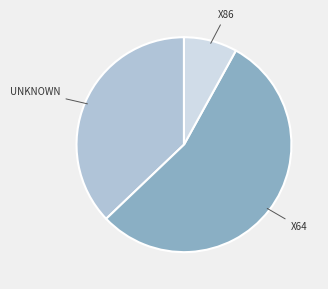

Is the sum of X86 and X64 greater than half?

Yes